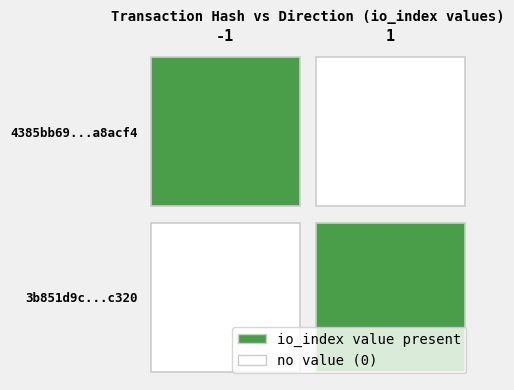

What is the difference between the highest and lowest values at io_index?

24